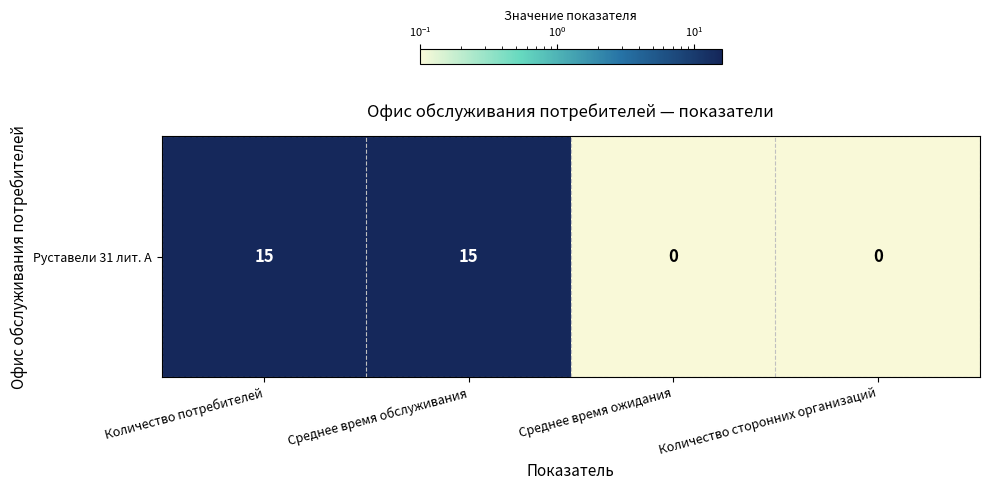

Rank the categories by value from lowest to highest.

Среднее время ожидания, Количество сторонних организаций, Количество потребителей, Среднее время обслуживания